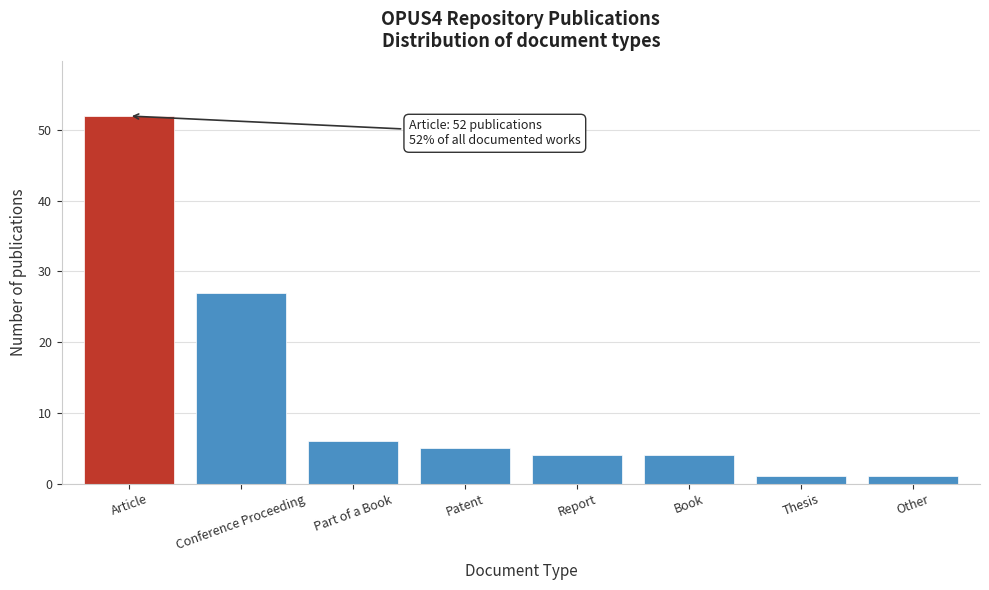

Reading left to right, what are all the values shown in this chart?

Article=52	Conference Proceeding=27	Part of a Book=6	Patent=5	Report=4	Book=4	Thesis=1	Other=1